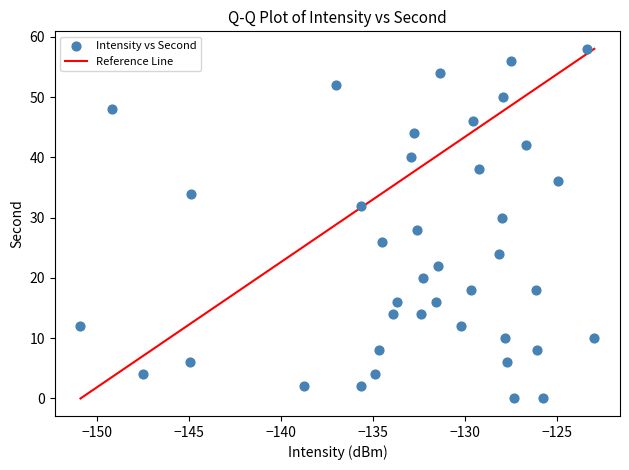

What is the range of Y values (max minus min)?

58